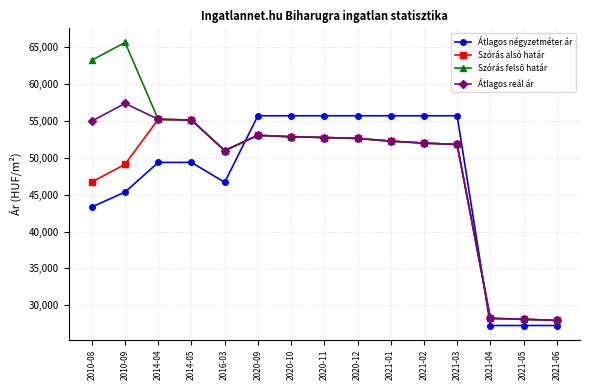

At how many categories does at least one series exceed 47930?

12